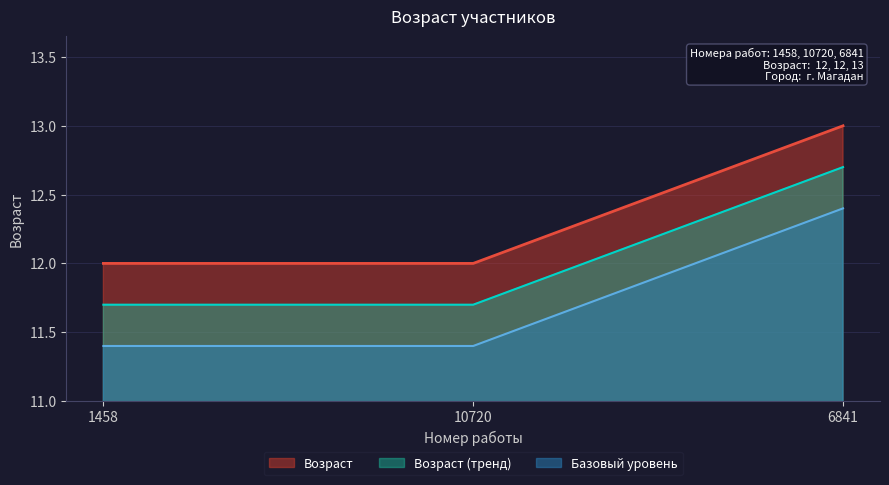

Count the number of values greater than 12.

1